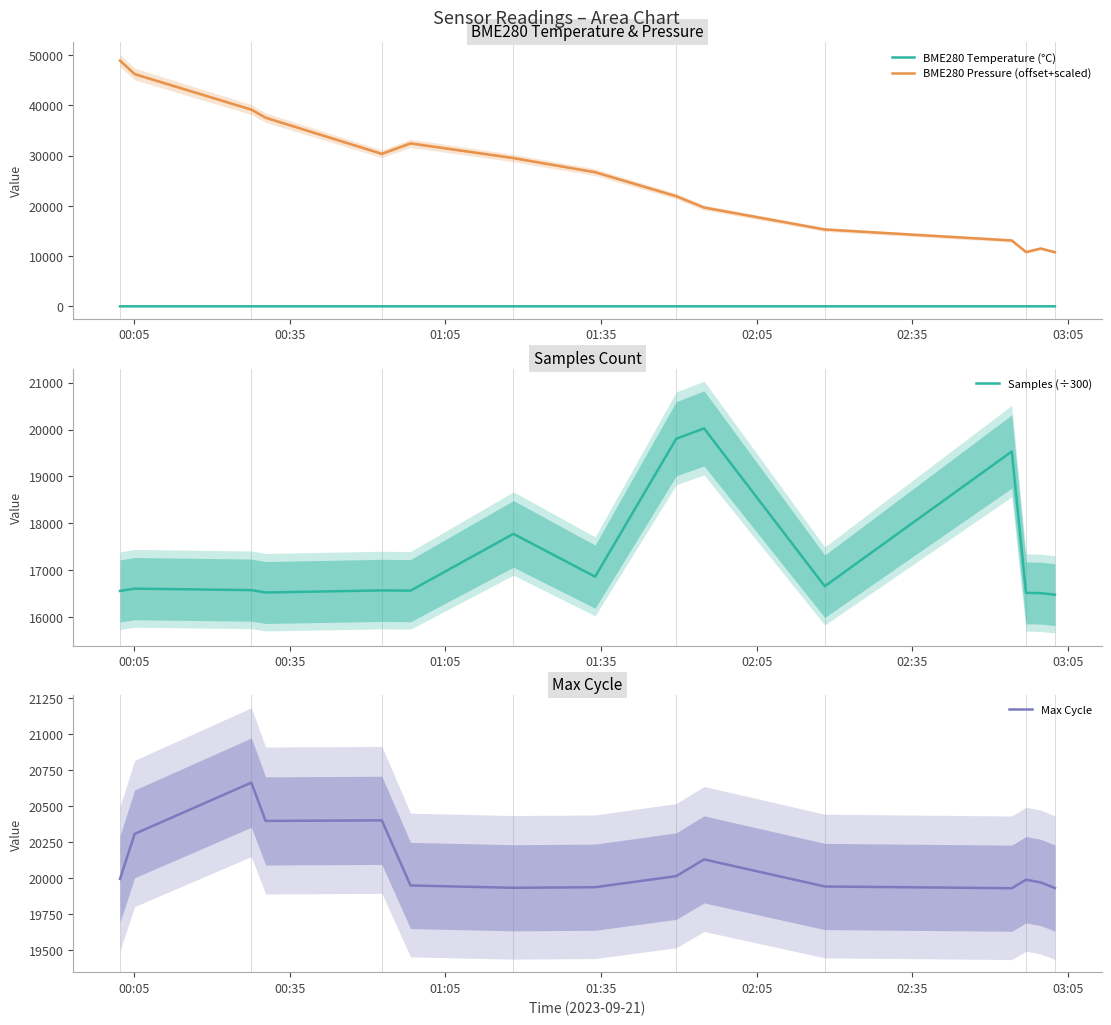

How many intersections are there between Max Cycle and BME280 Pressure (offset+scaled)?

1